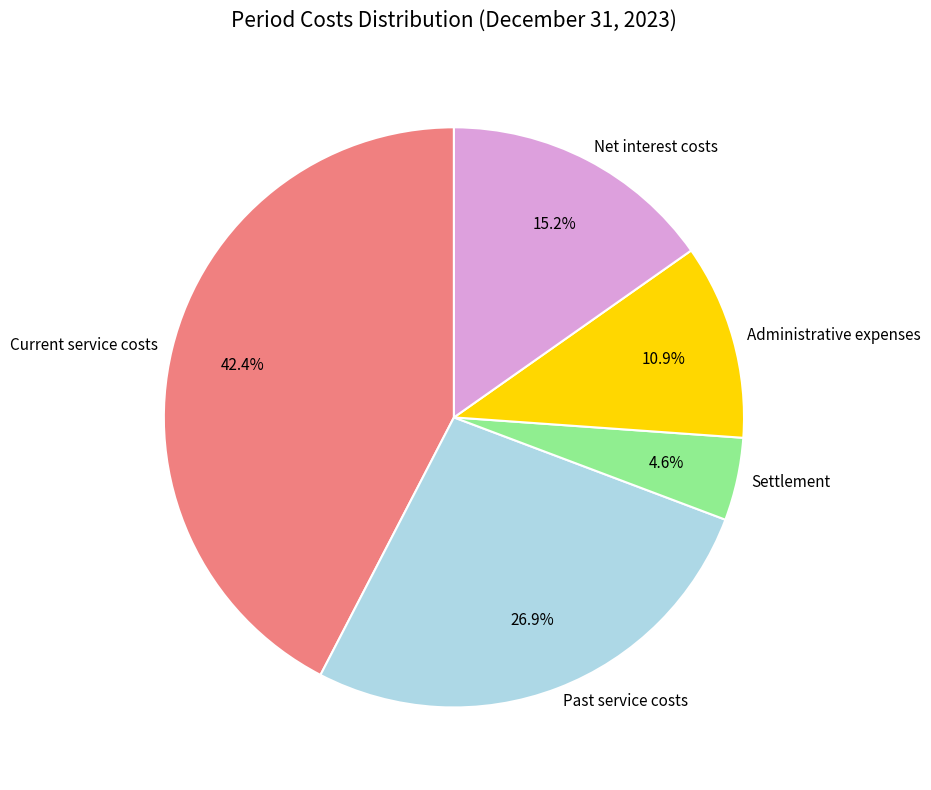

Rank the categories by value from lowest to highest.

Settlement, Administrative expenses, Net interest costs, Past service costs, Current service costs